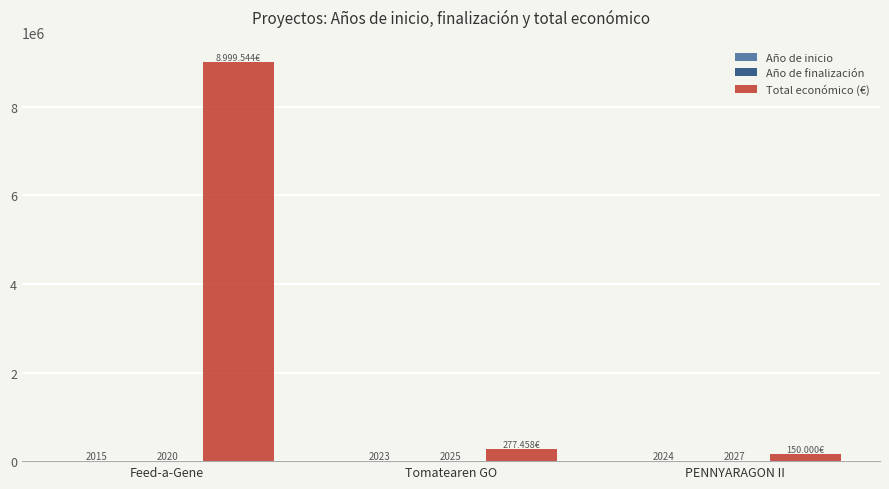

Which series changed the most between Feed-a-Gene and Tomatearen GO?

Total económico (€)